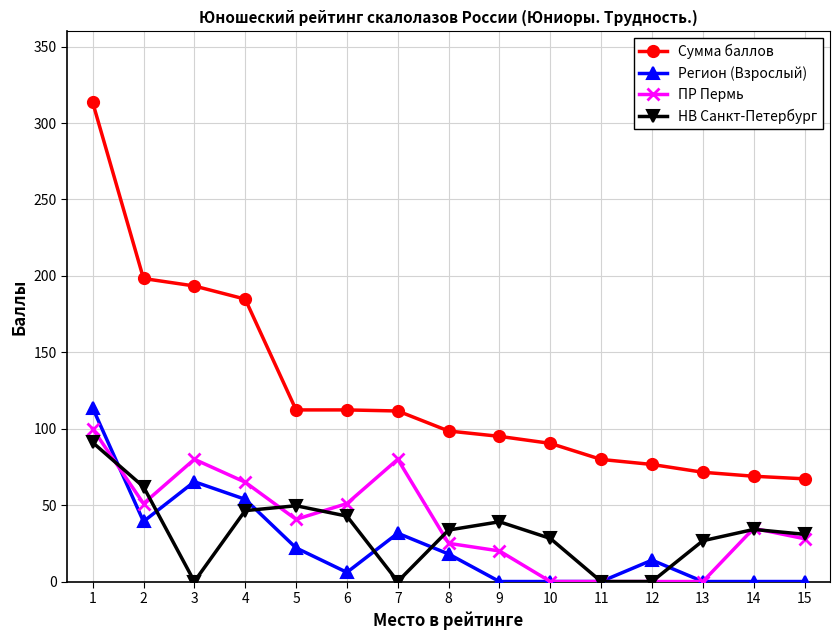

Which series has the largest range (max minus min)?

Сумма баллов